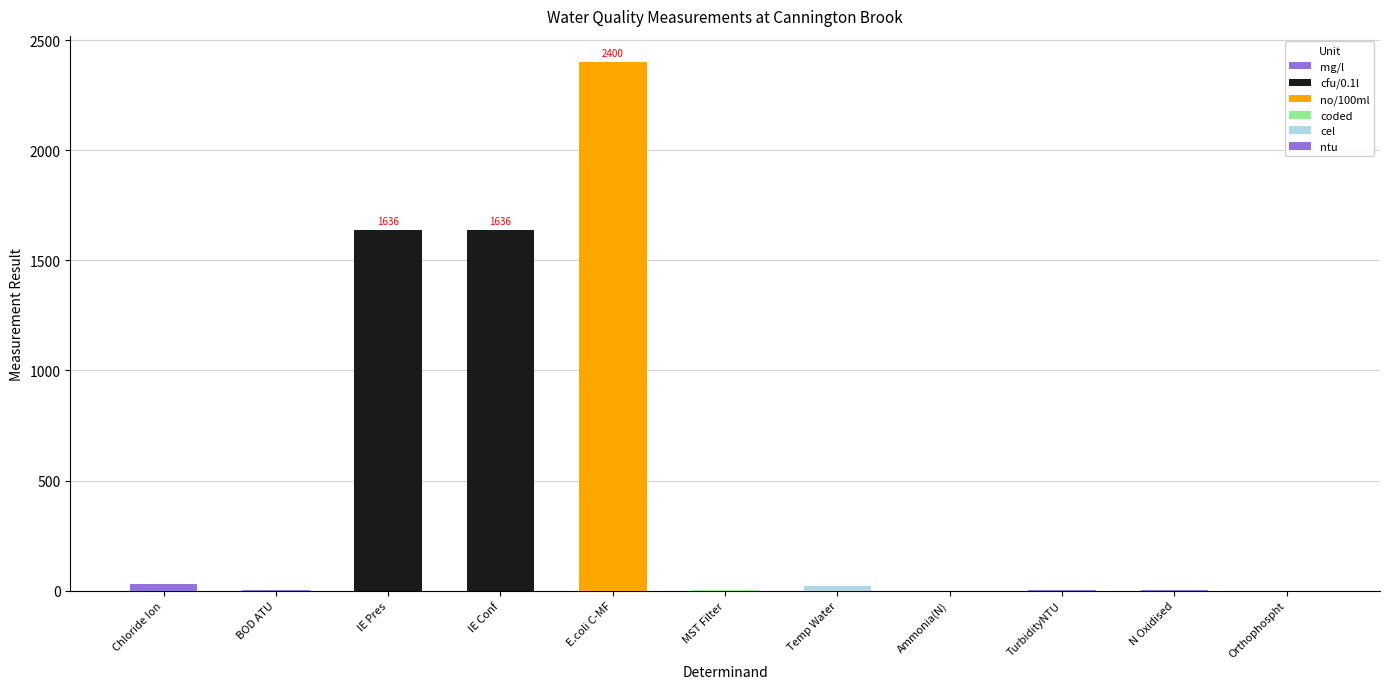

What is the change in value from IE Pres to N Oxidised?

-1634.1